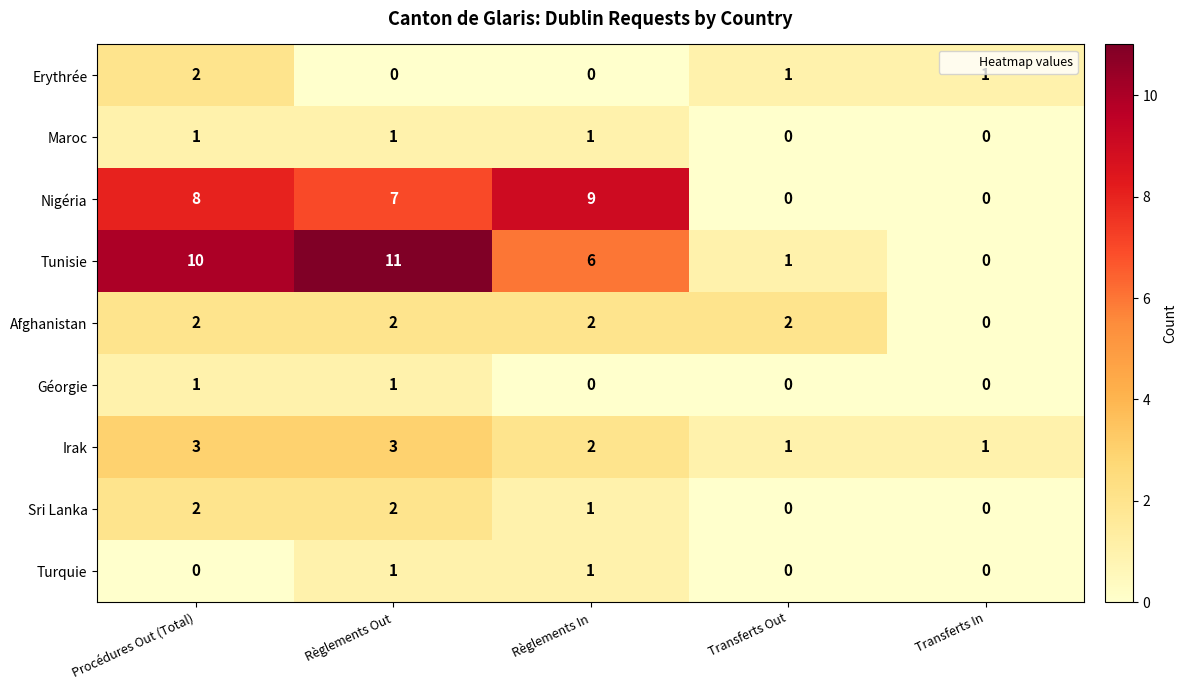

What is the total value across all series at Transferts Out?

5